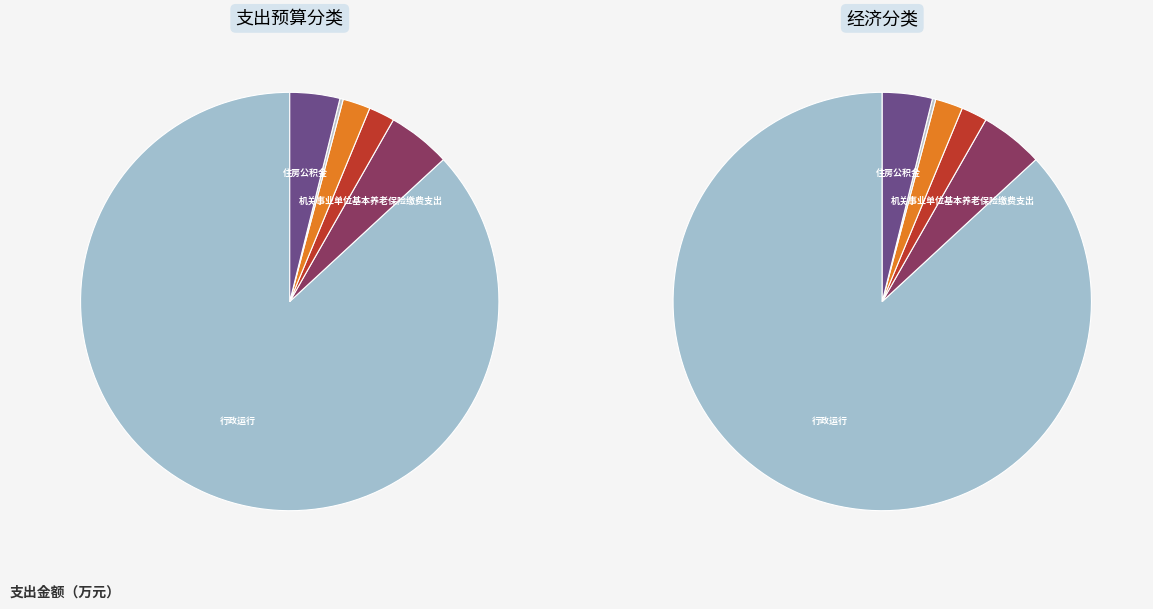

What is the largest slice in the pie chart?

行政运行